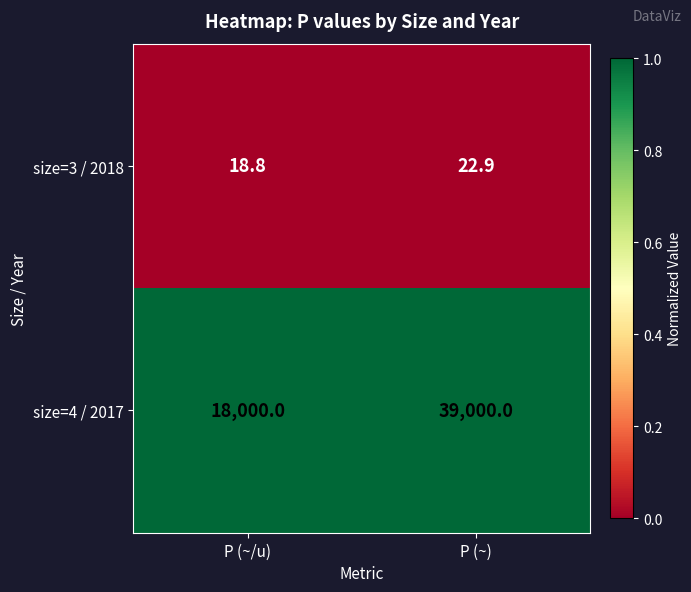

Rank the categories by size=4 / 2017 value from lowest to highest.

P (~/u), P (~)